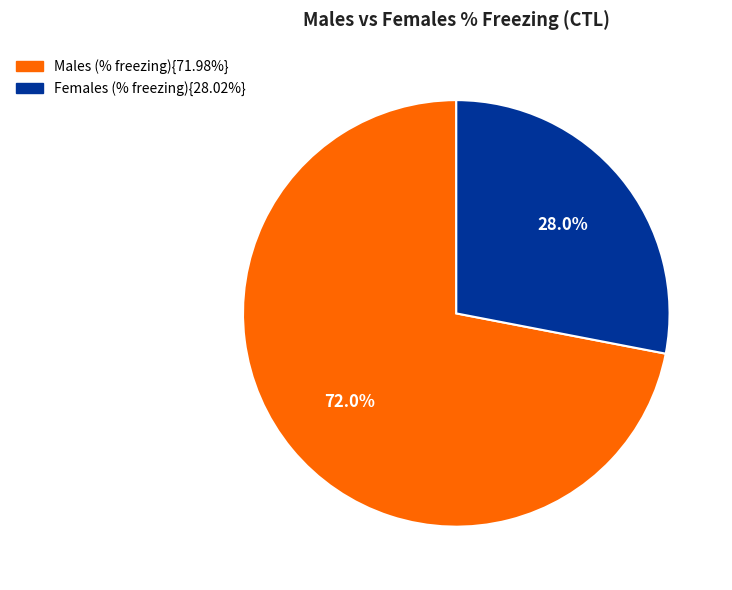

Is there a majority slice in this chart?

Yes